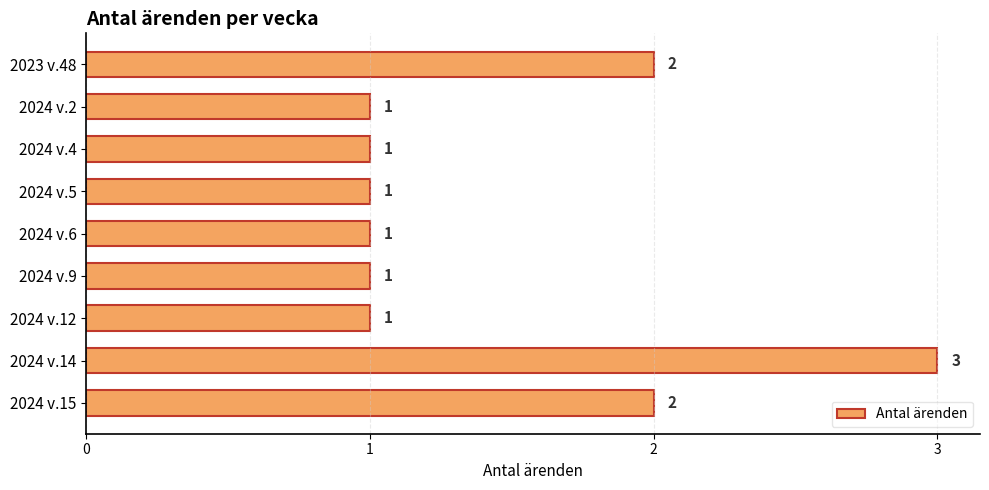

Approximately how many times larger is the value at 2024 v.12 compared to 2024 v.9?

1.0